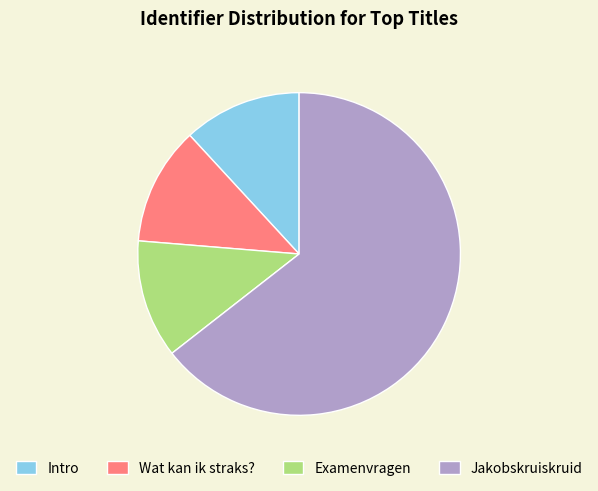

Which category has the biggest portion of the pie?

Jakobskruiskruid